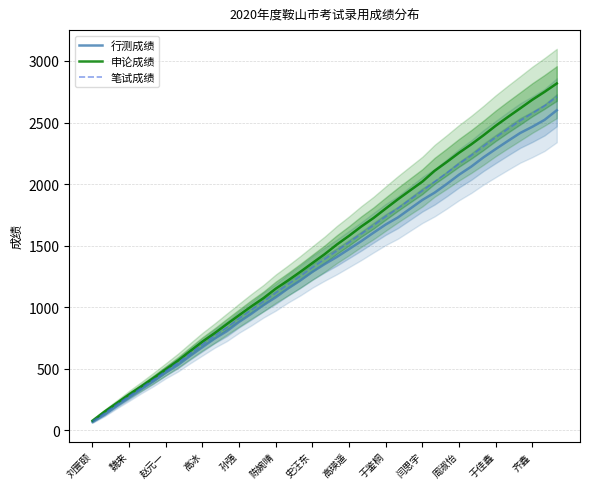

True or false: 申论成绩 has a value of 209.8 at 史汪东.

False